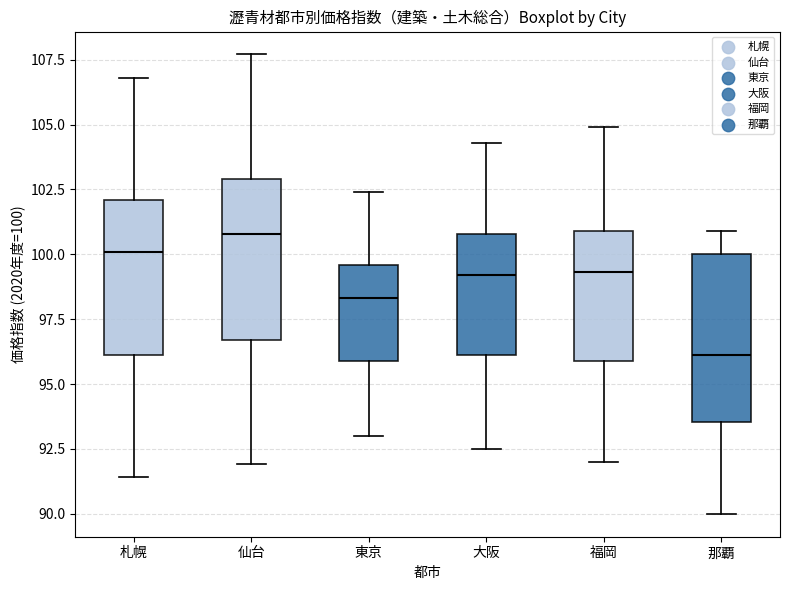

Which box has the lowest median line?

那覇